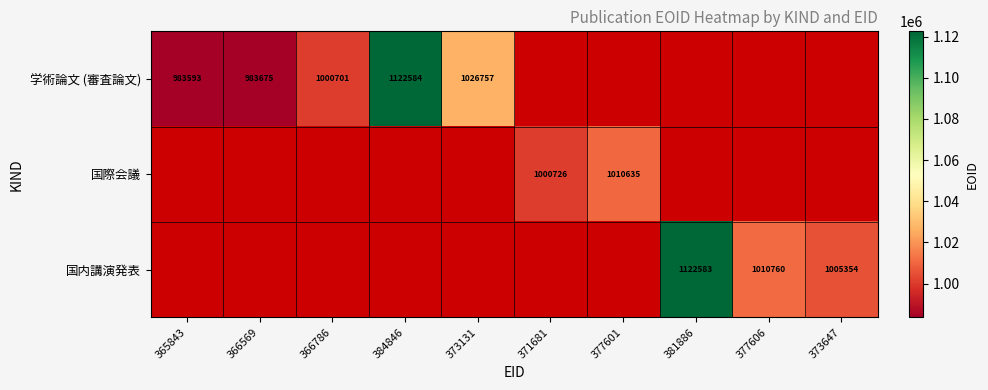

The value of 学術論文 (審査論文) at 384846 is 1993607. True or false?

False